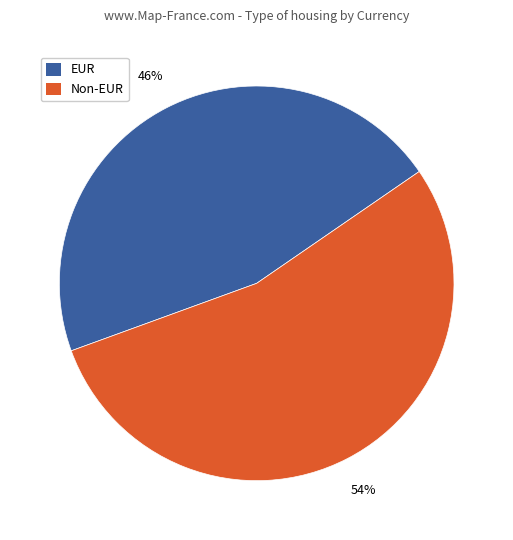

Is there a majority slice in this chart?

Yes